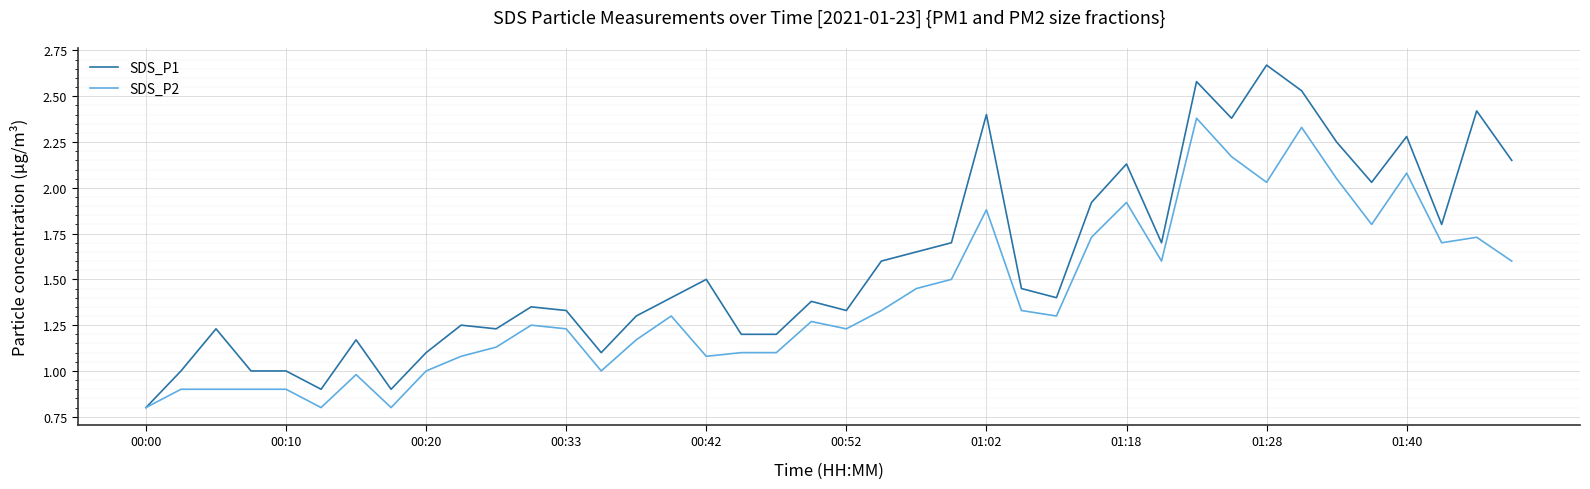

Which series has the largest total across all categories?

SDS_P1